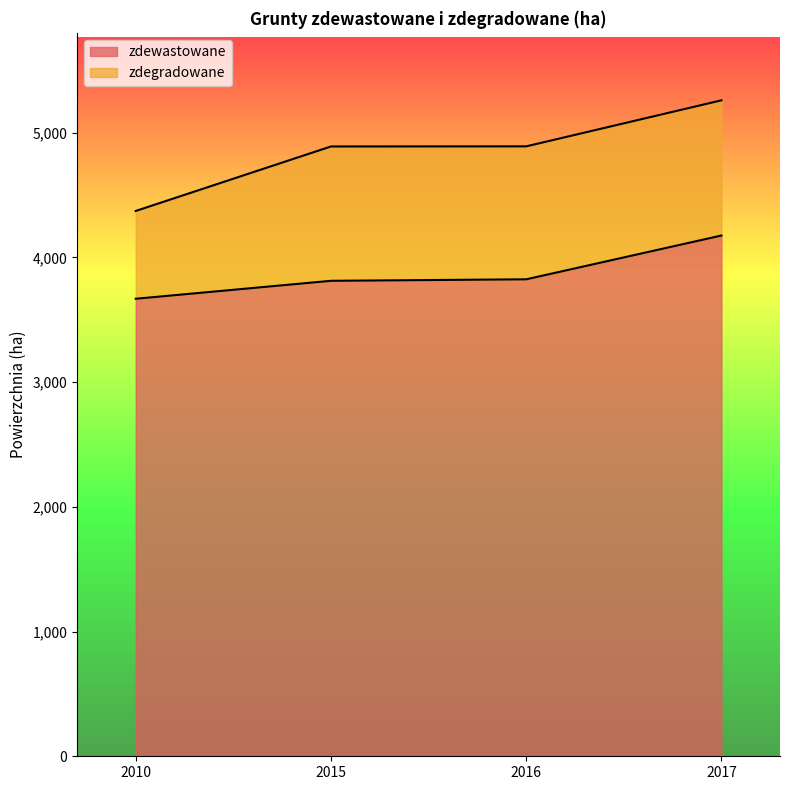

How many lines are shown in the chart?

2